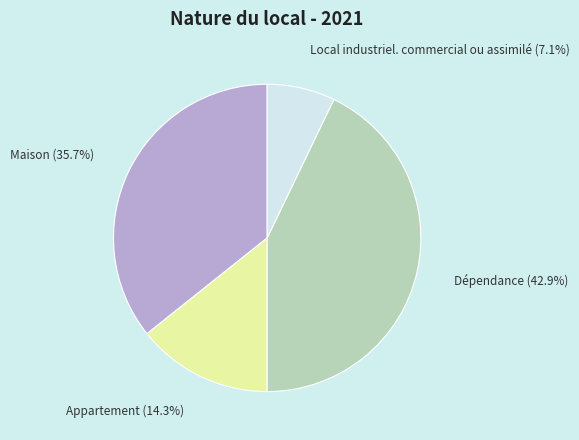

To the nearest percent, what is the average slice percentage?

25%